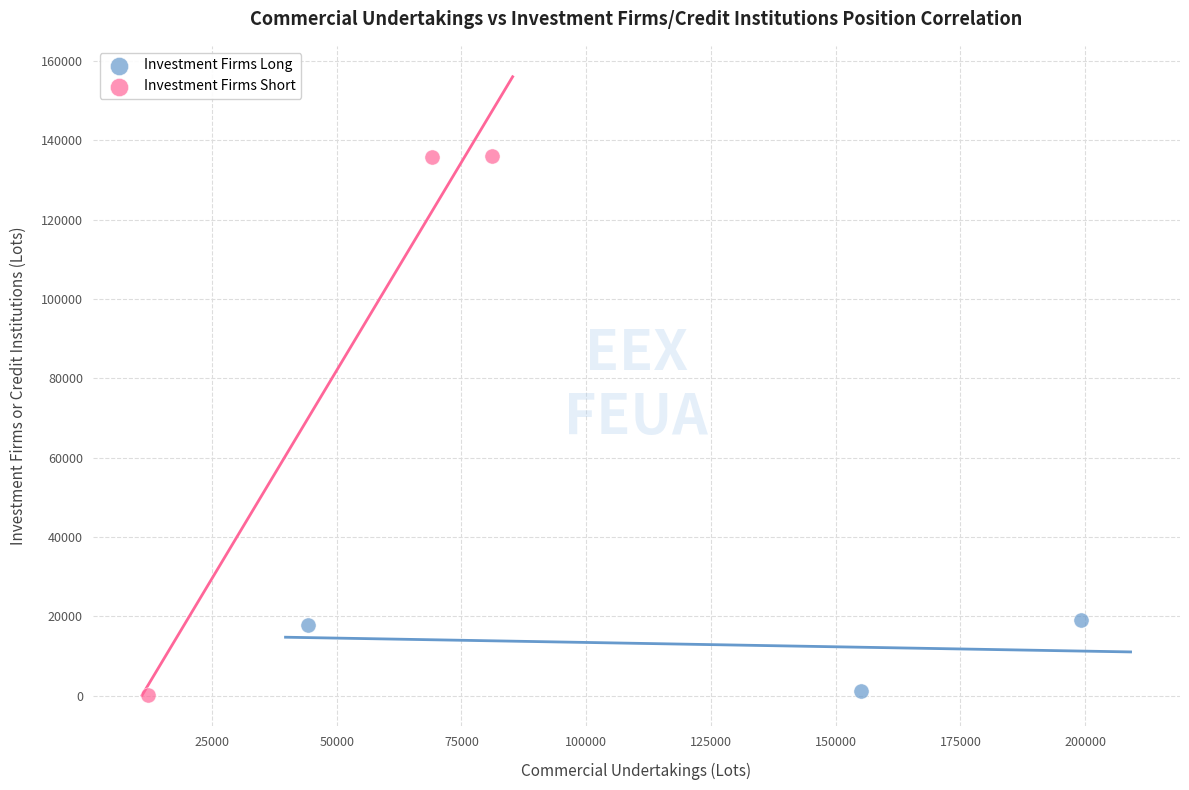

Which series contains the highest Y value?

Investment Firms Short